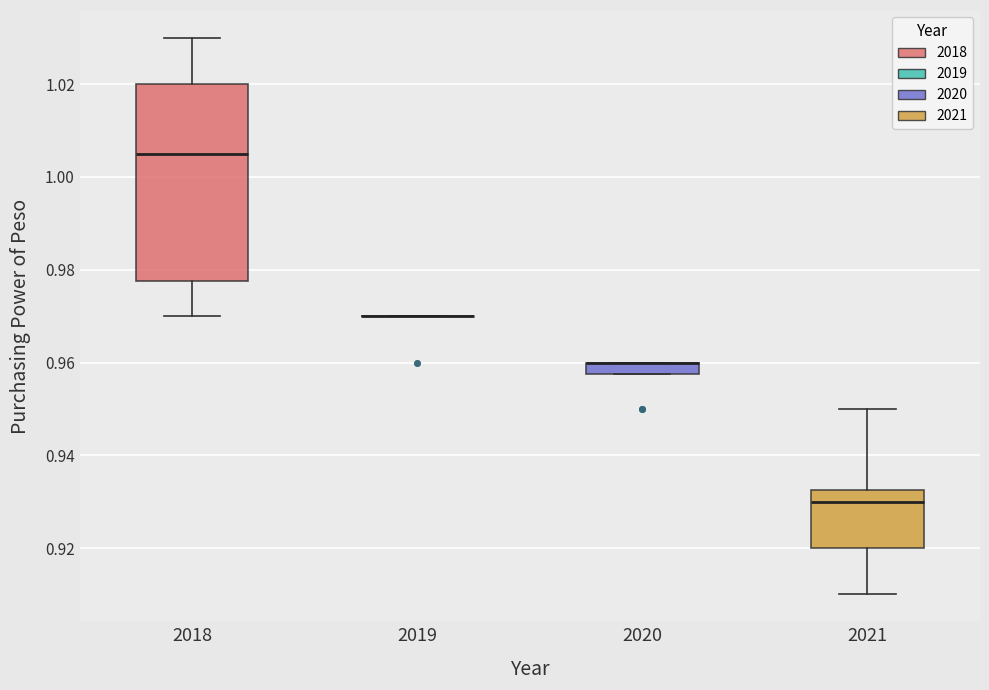

Which box is the tallest, from its lower edge to its upper edge?

2018